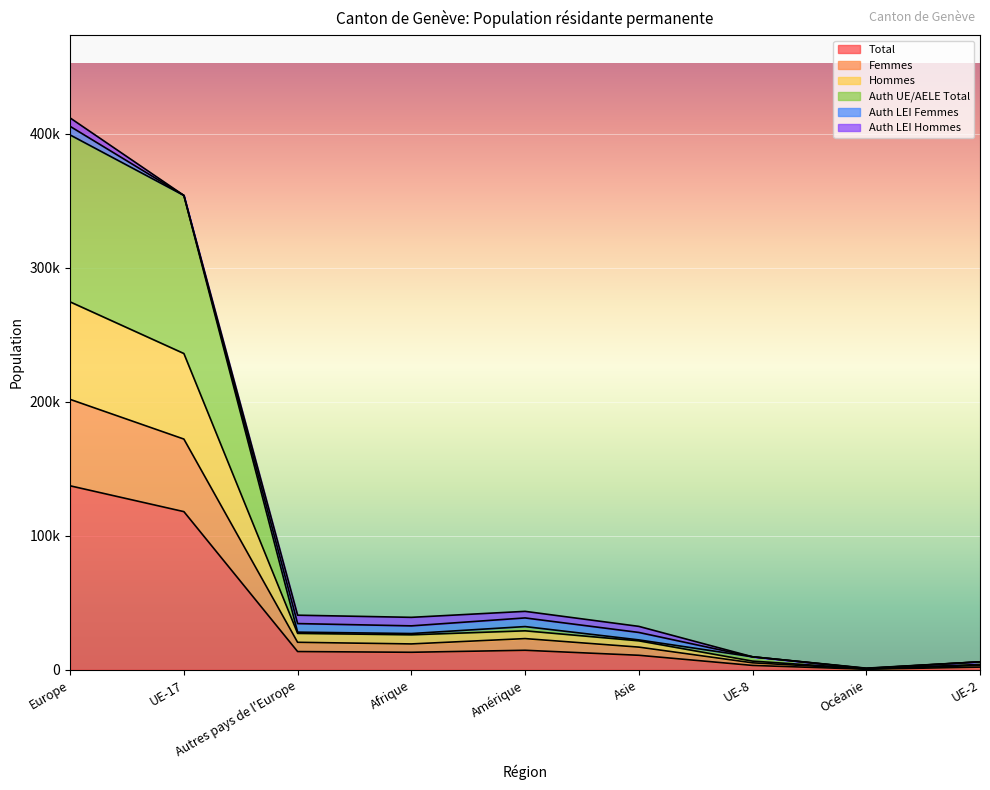

What is the label of the 1st point from the right?

UE-2